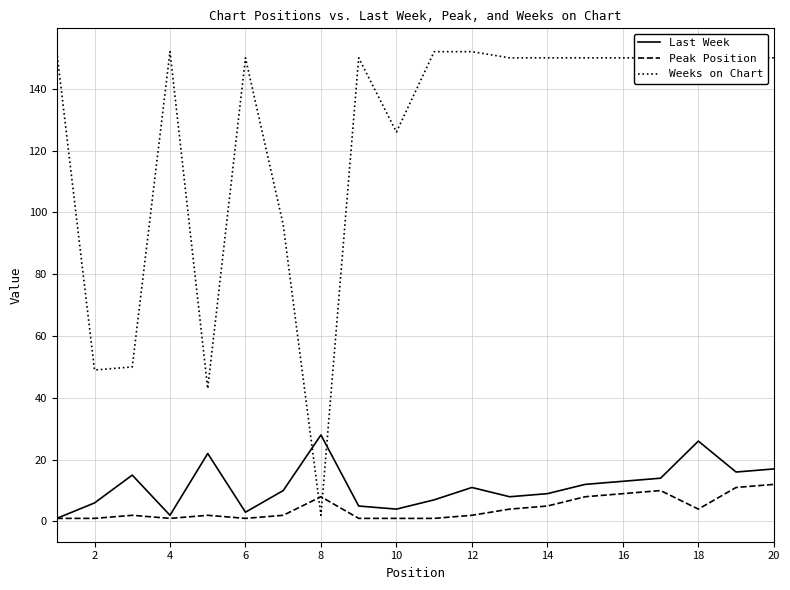

True or false: Weeks on Chart and Peak Position cross at least once.

True